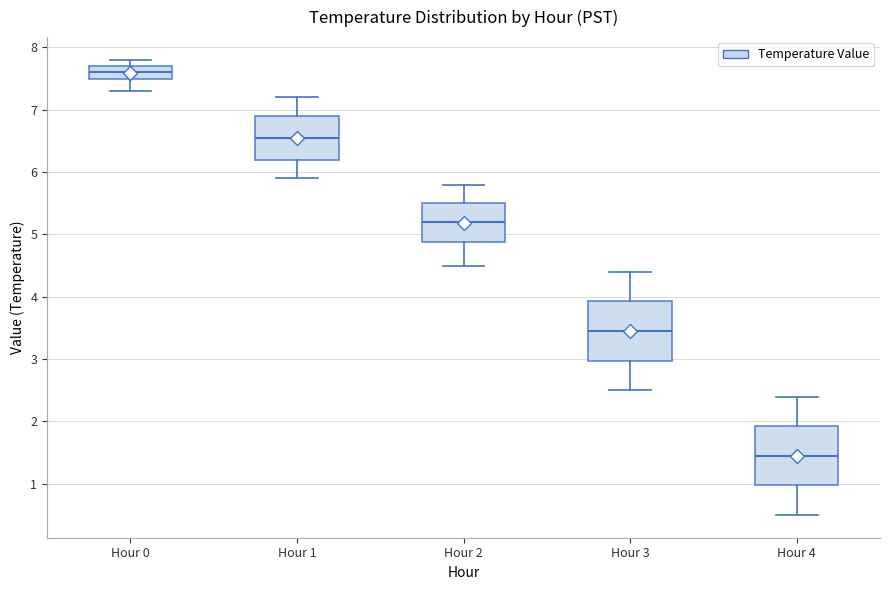

Which box's median line is the highest?

Hour 0